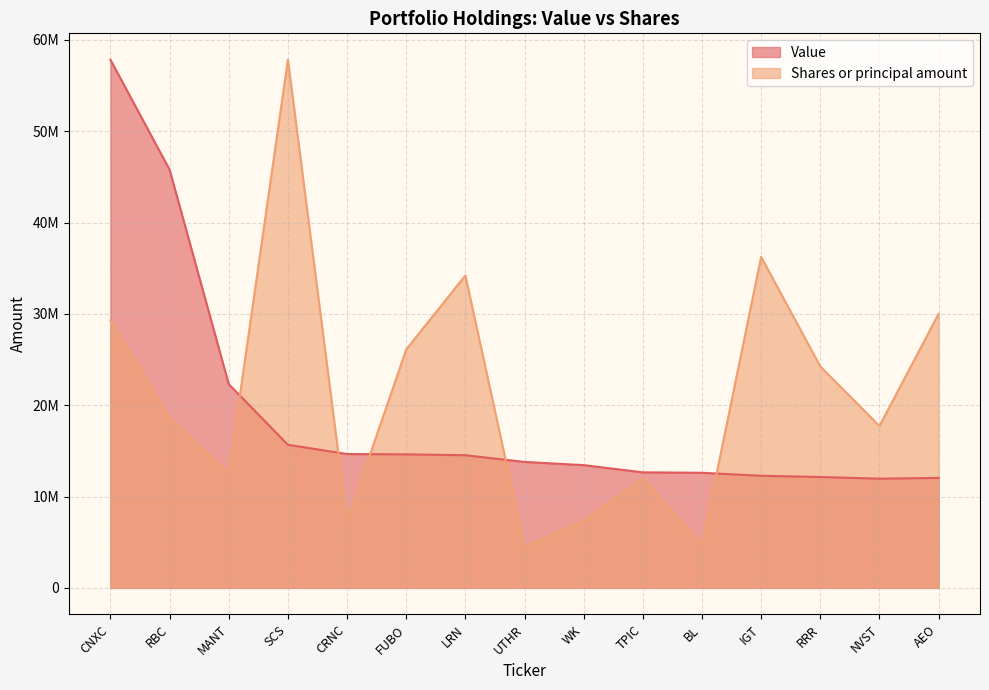

At which category is the sum across all series the highest?

CNXC